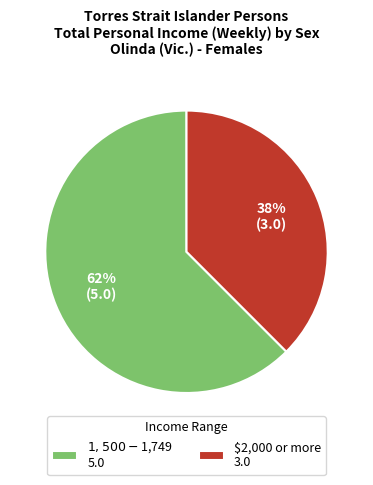

Which has a higher value, $1,500-$1,749 or $2,000 or more?

$1,500-$1,749